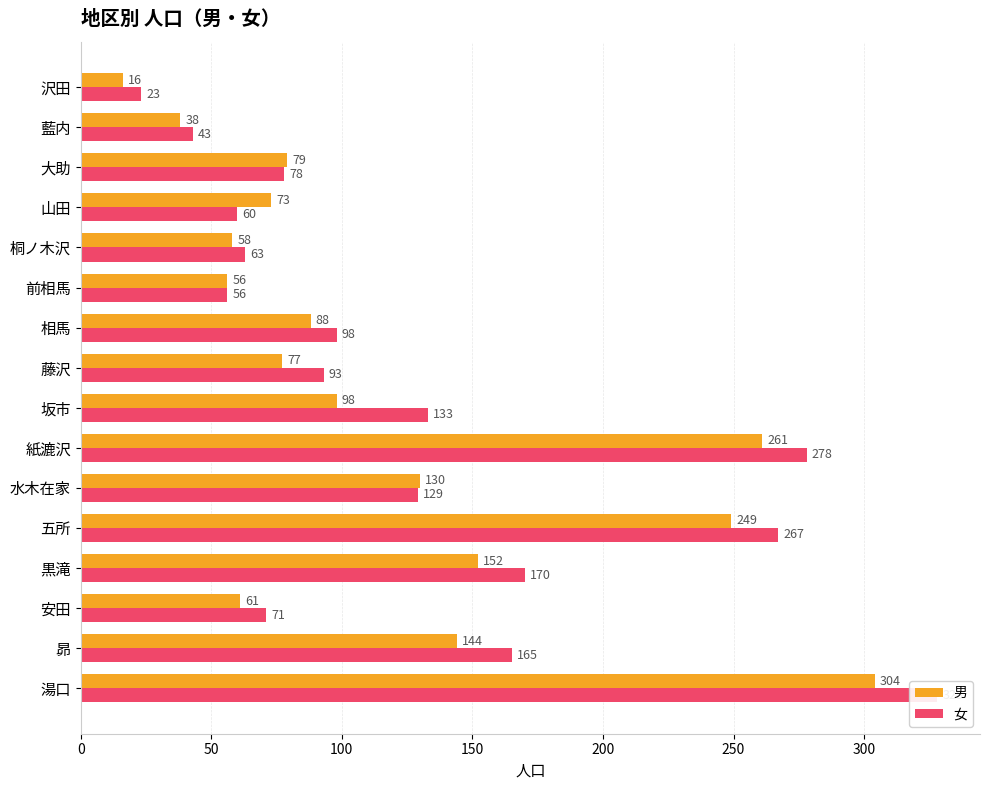

What is the difference between the second highest and second lowest values in the 男 series?

223